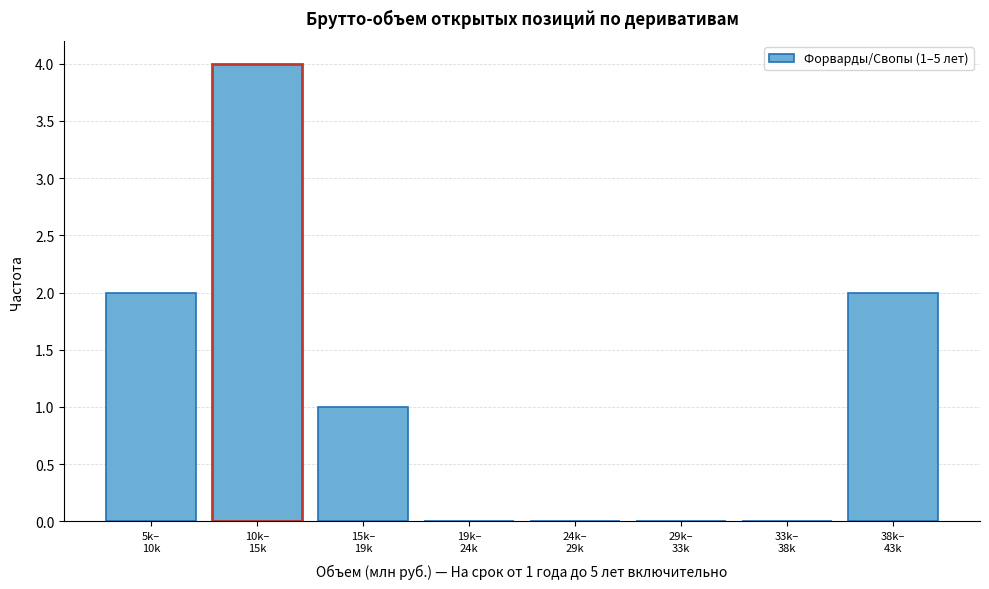

What is the sum of all values?

9